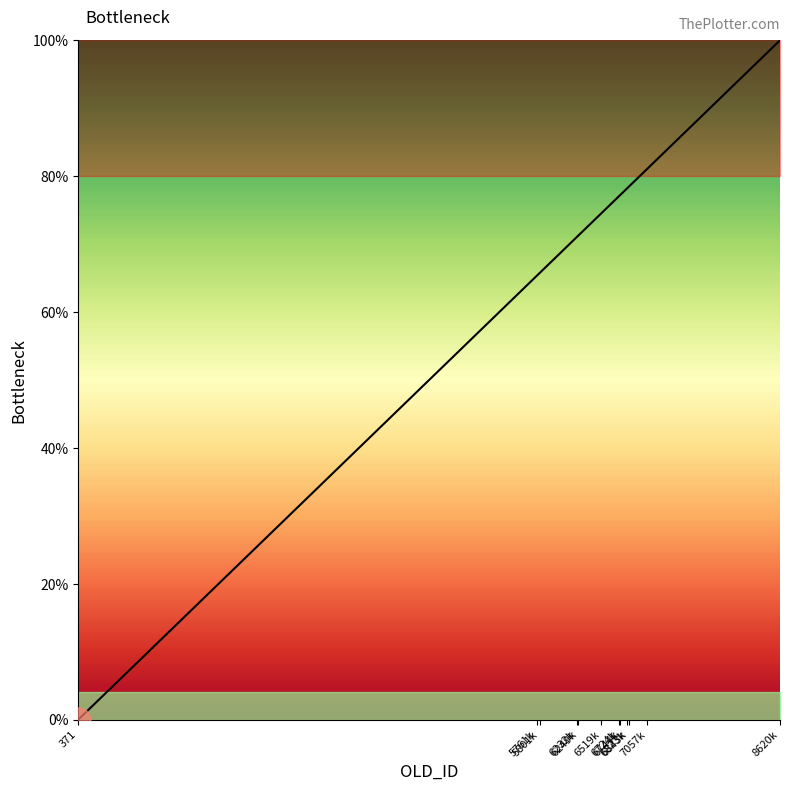

What is the greatest value displayed?

100.0